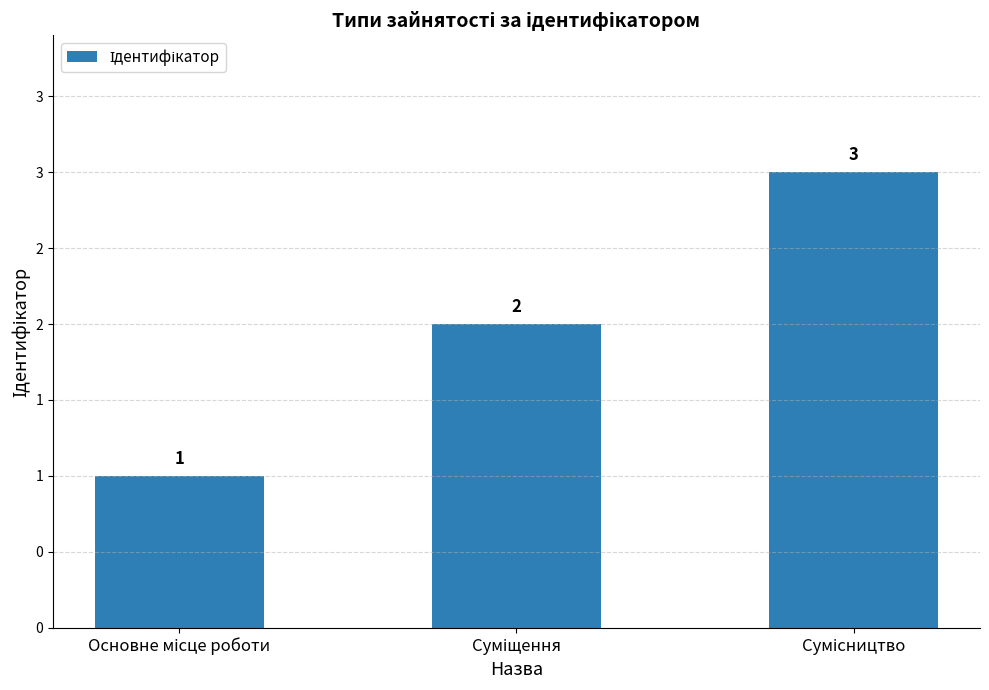

What is the change in value from Суміщення to Сумісництво?

+1